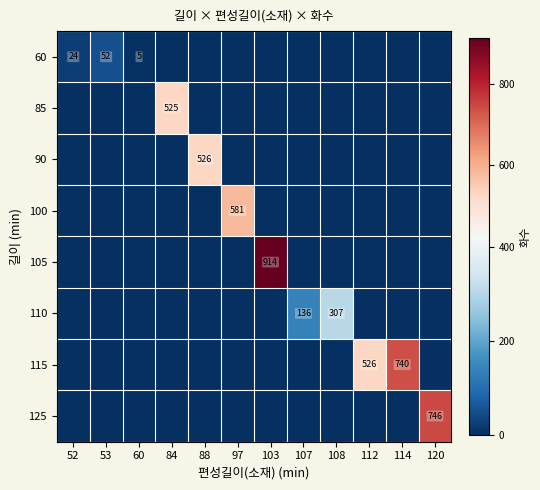

What is the difference between the maximum and second lowest values in the 115 series?

740